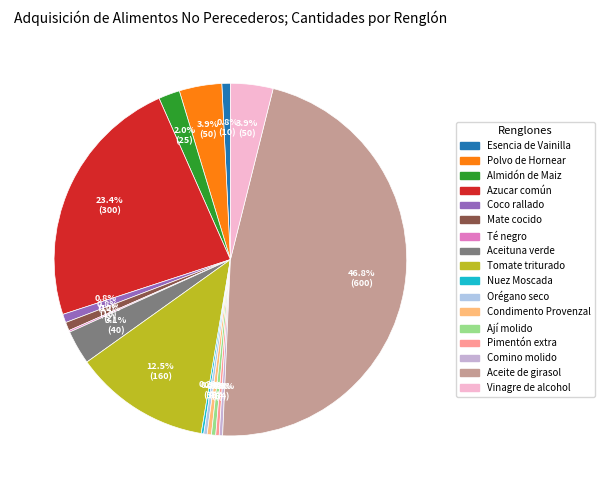

Which slice is the largest?

Aceite de girasol